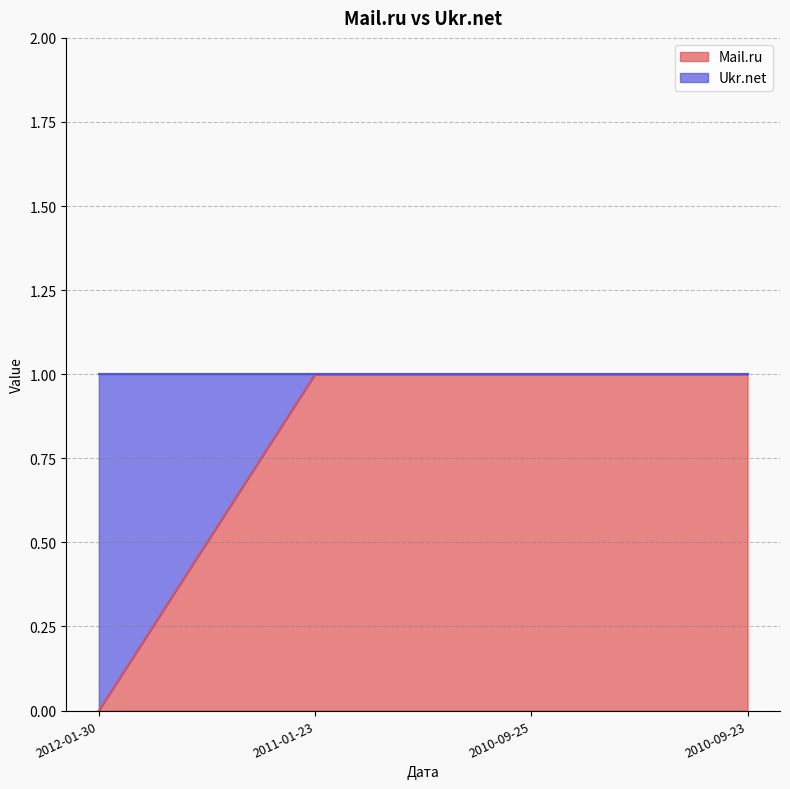

What is the label of the 1st point from the right?

2010-09-23